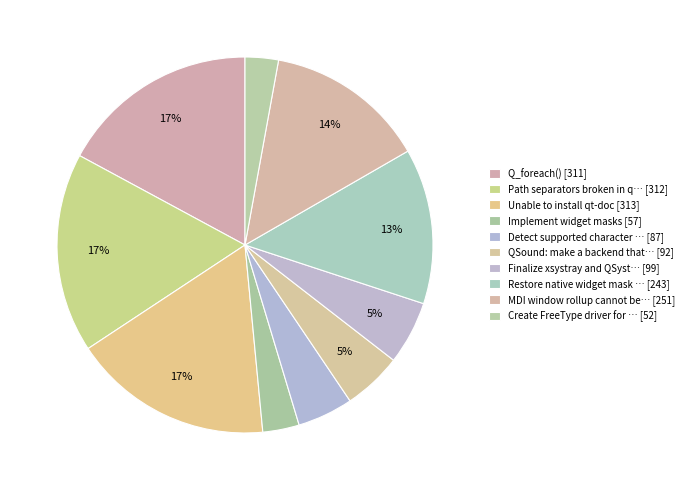

How many segments does this pie chart have?

10